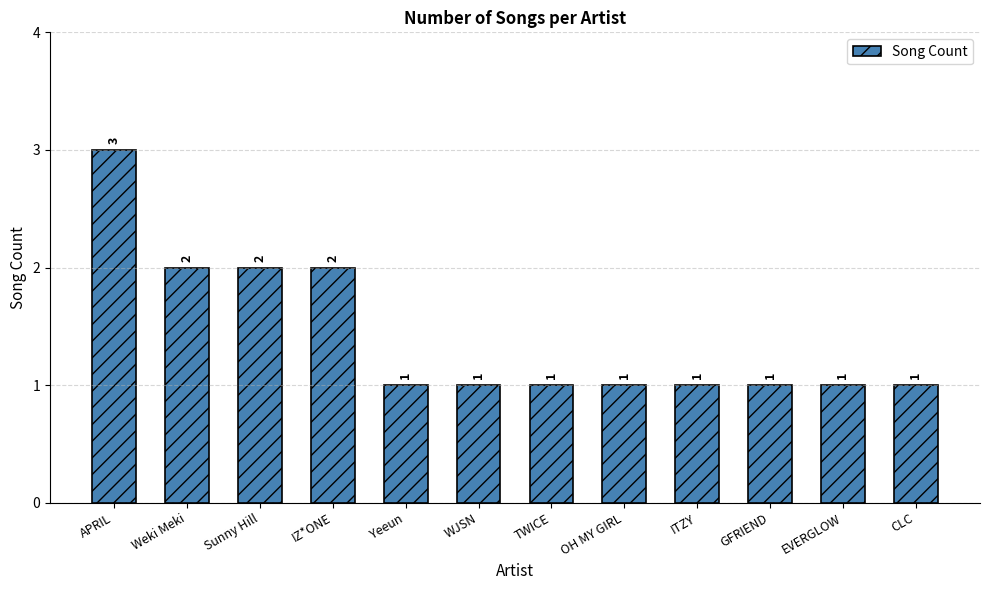

How many values are between 1 and 2?

11